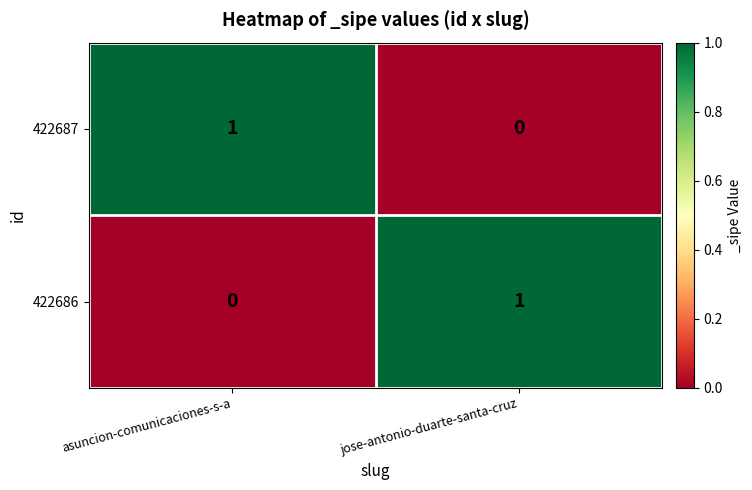

Where is 422686 nearest to the value 0?

asuncion-comunicaciones-s-a